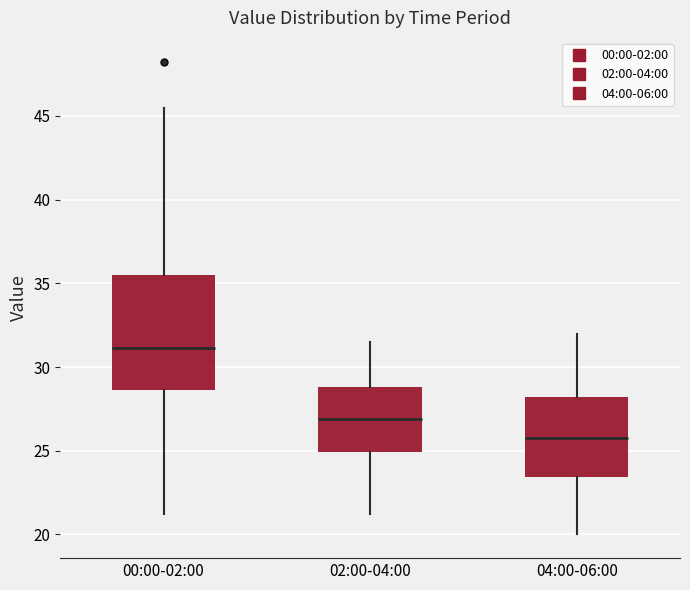

Which box has the lowest median line?

04:00-06:00